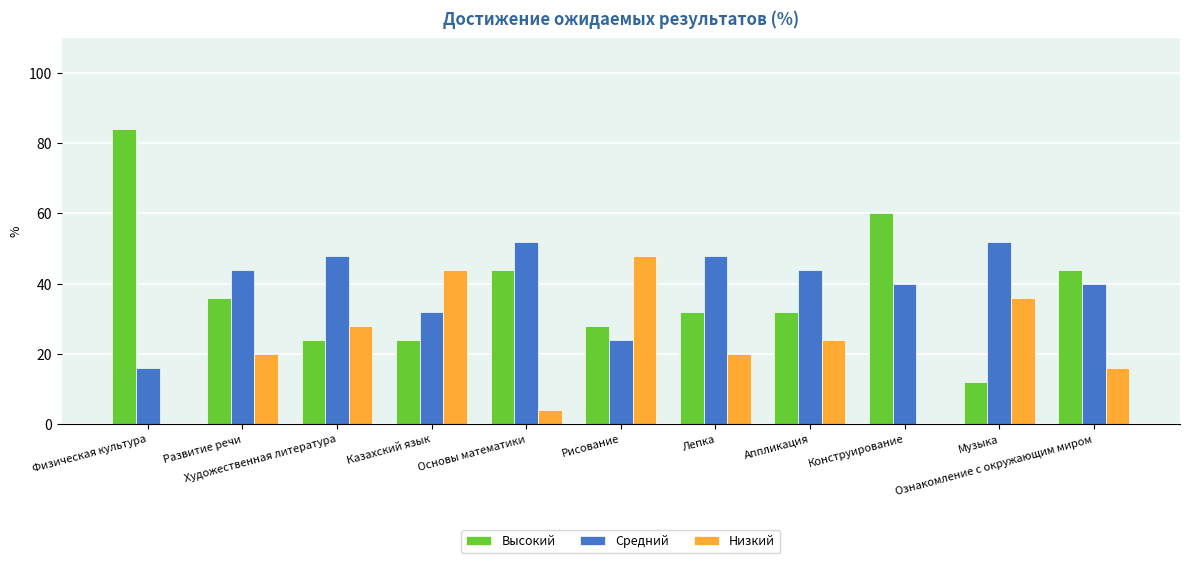

What is the sum of all Средний values?

440